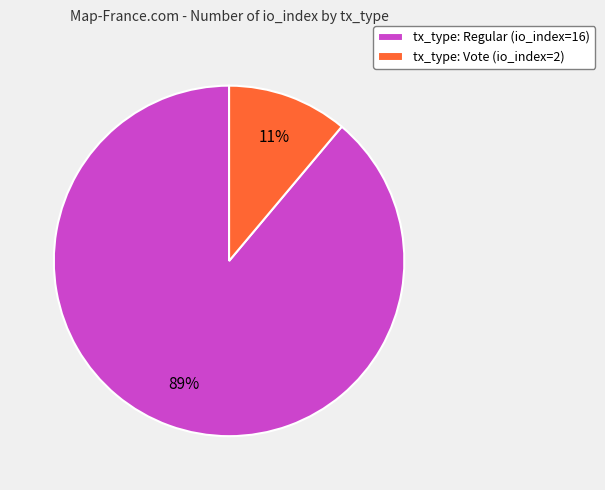

Does tx_type: Vote (io_index=2) account for over 50% of the chart?

No